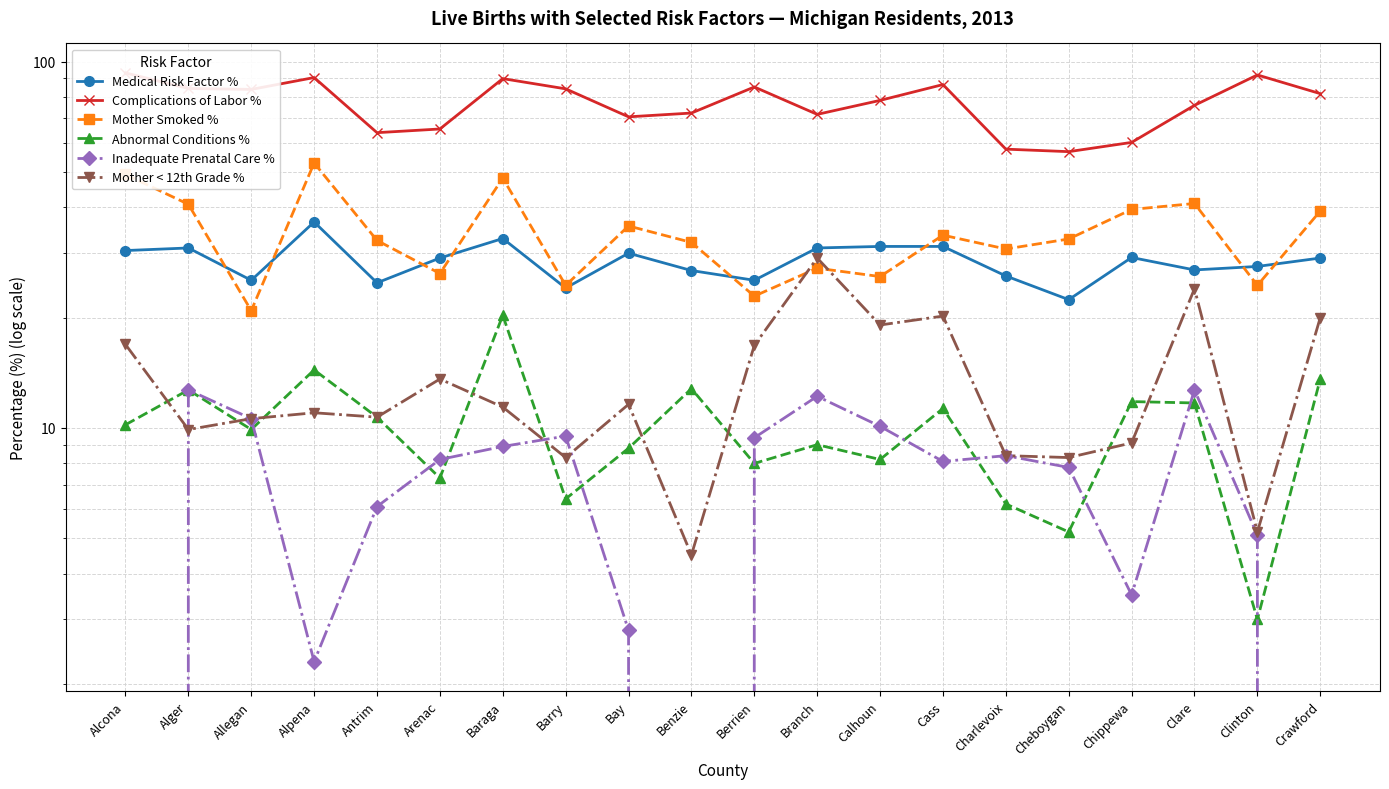

Is this an area chart (filled region under the line)?

No